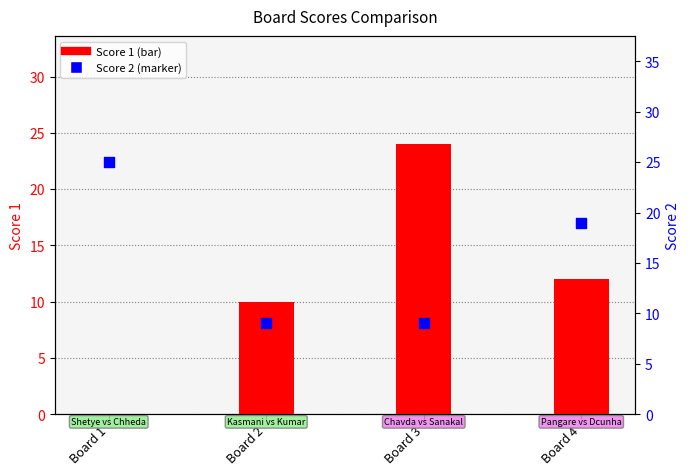

Which series has the largest total across all categories?

Score 2